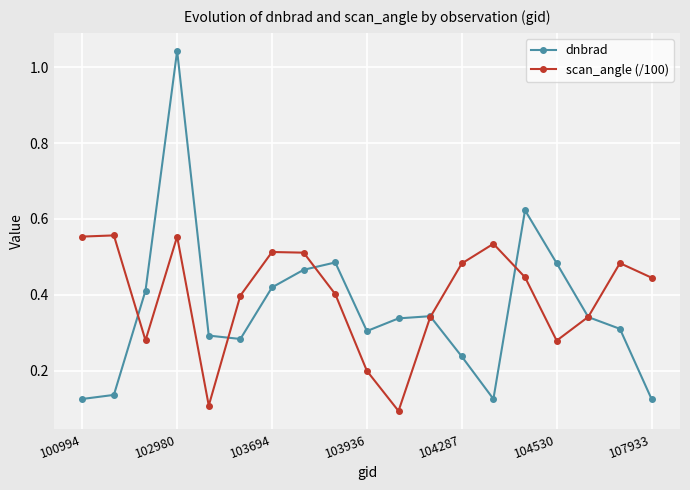

How many interior local valleys does the scan_angle (/100) series have?

4